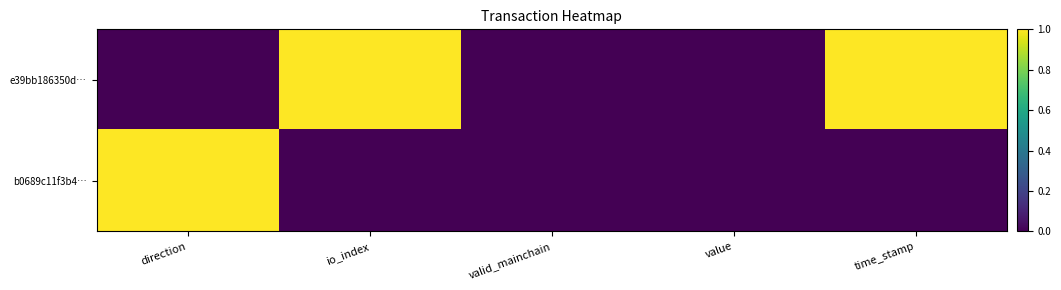

List the series in order of their overall mean, highest first.

e39bb186350d…, b0689c11f3b4…